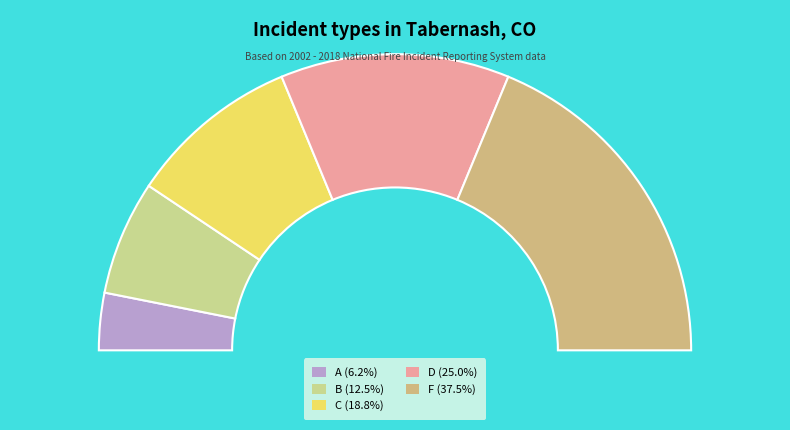

What is the total percentage of A and F?

43.8%